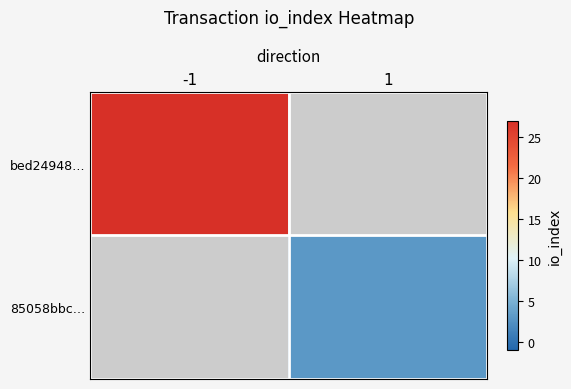

At how many categories does at least one series exceed 8?

1